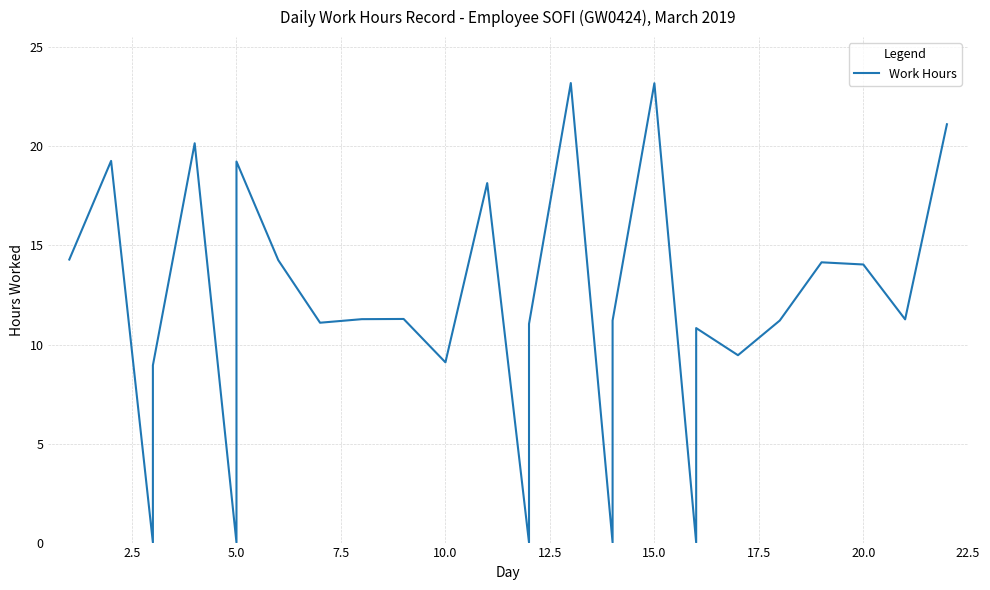

What is the sum of all values?

317.8